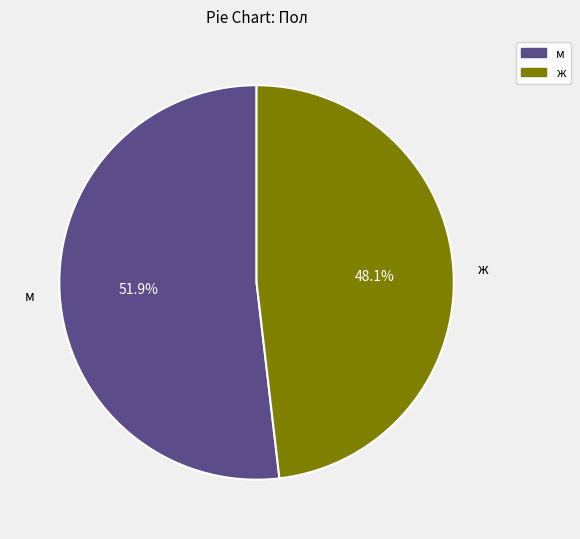

Which category has the biggest portion of the pie?

м